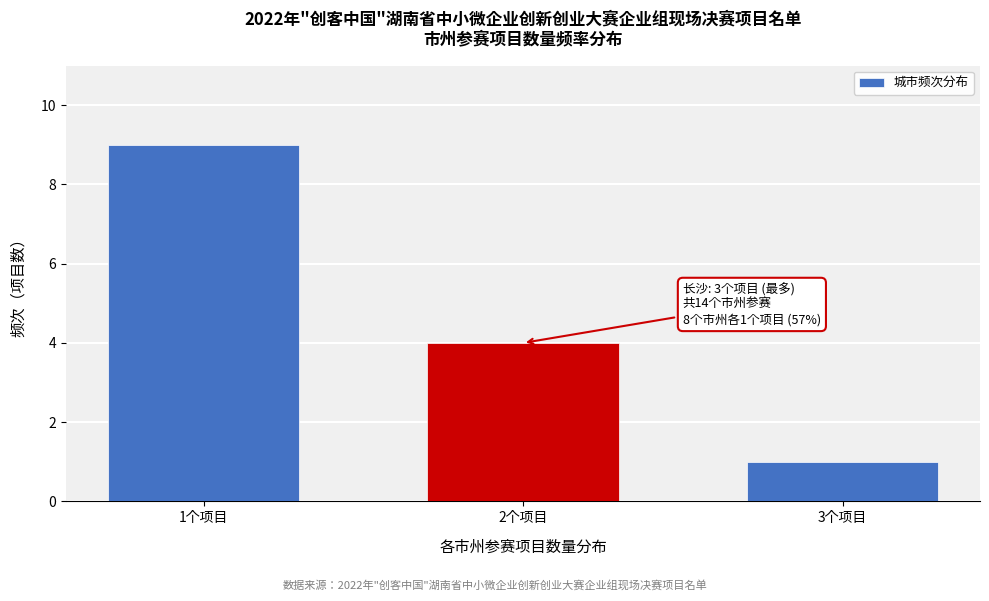

Reading left to right, what are all the values shown in this chart?

1个项目=9	2个项目=4	3个项目=1